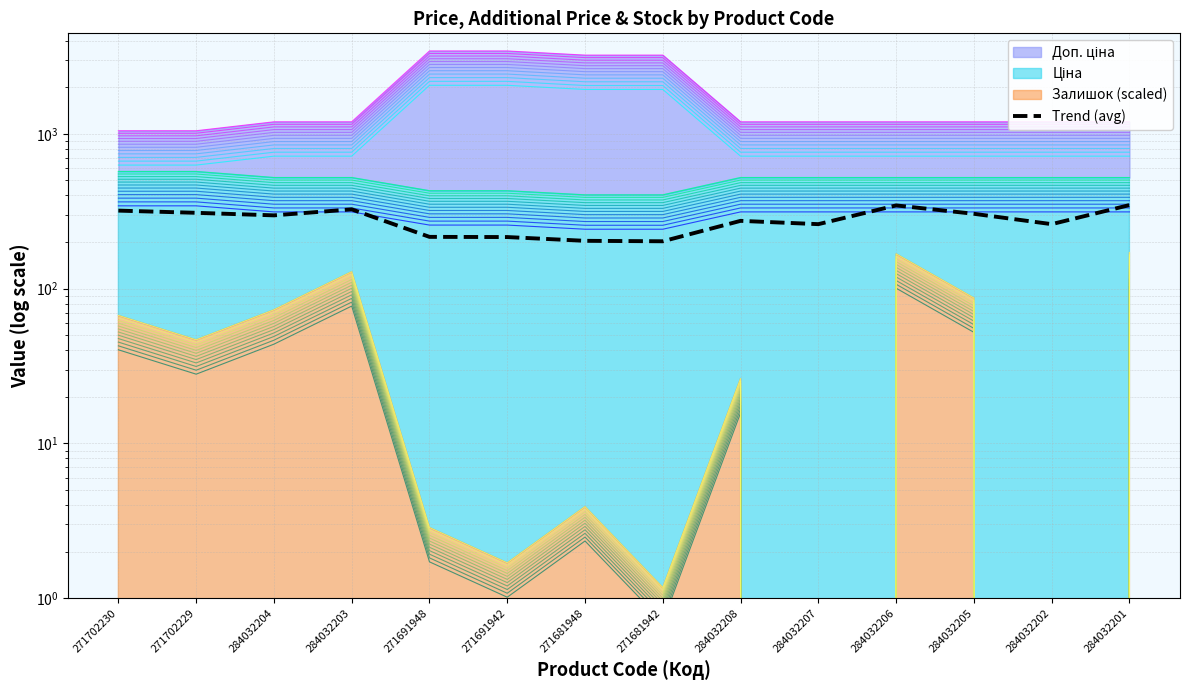

List the labels in order of value, smallest first.

271681942, 271681948, 271691942, 271691948, 284032207, 284032202, 284032208, 284032204, 284032205, 271702229, 271702230, 284032203, 284032206, 284032201